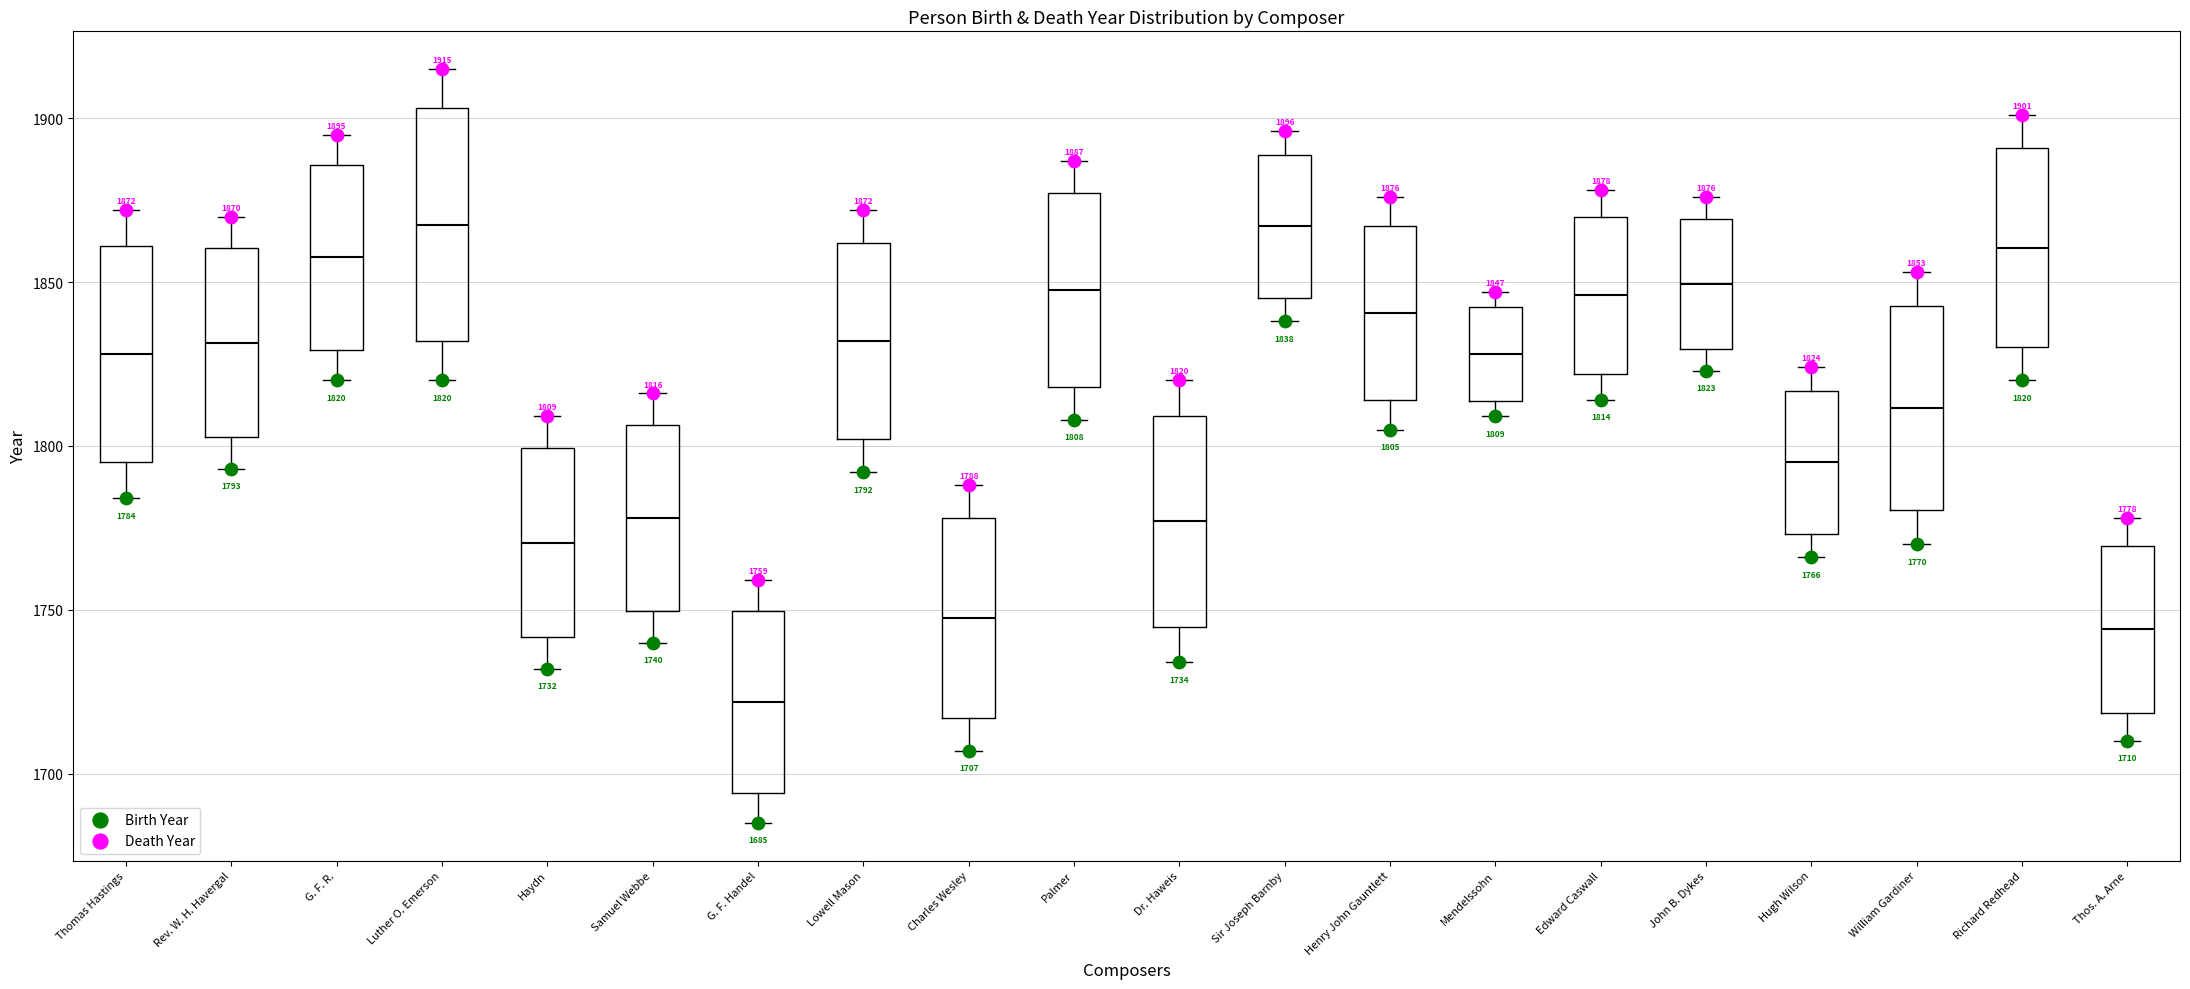

Comparing the boxes themselves (not the whiskers), which one is the tallest?

Luther O. Emerson